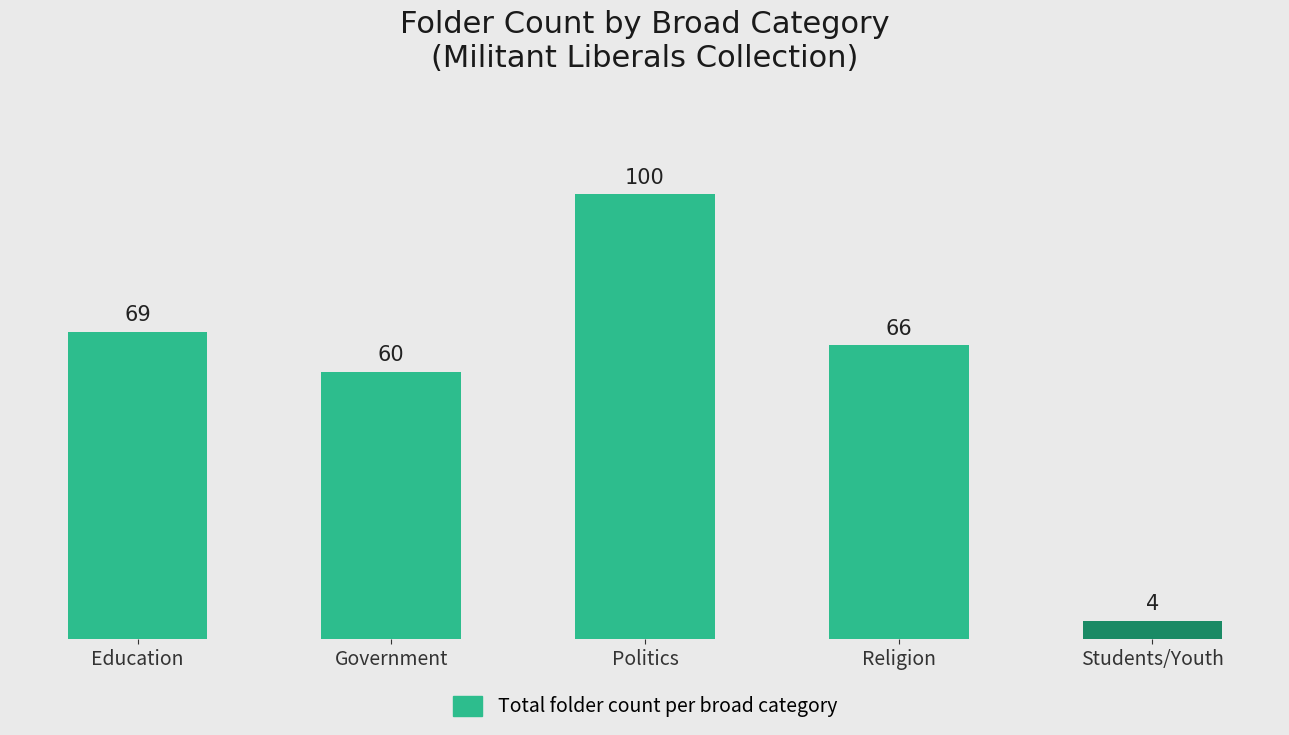

What is the maximum value shown in the chart?

100